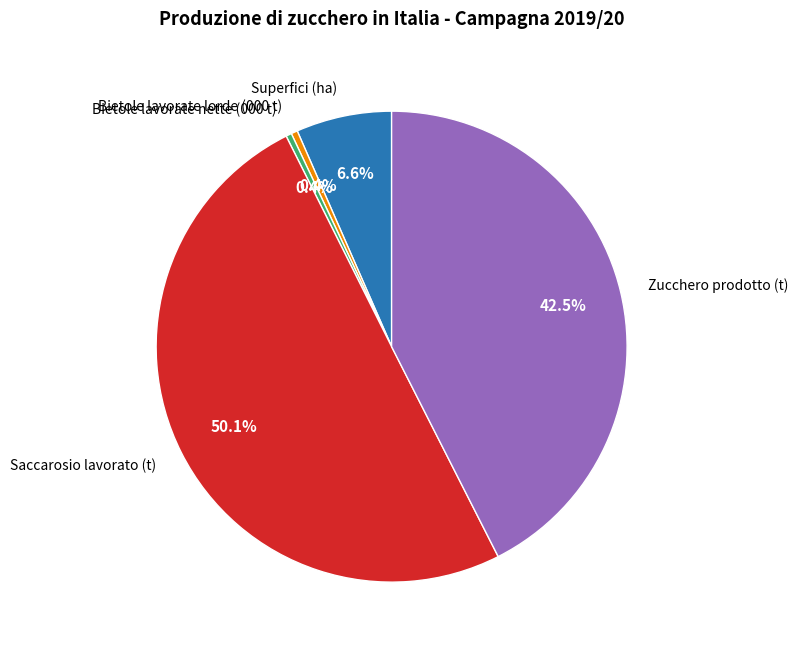

Which slice is the largest?

Saccarosio lavorato (t)